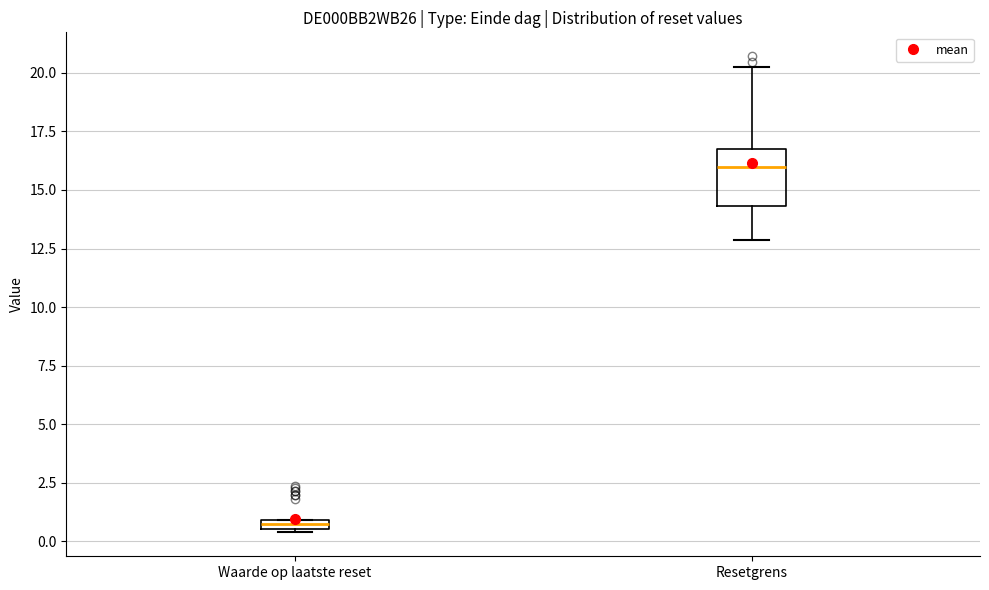

Where does the lower whisker of the box for Resetgrens end on the y-axis? The values are not printed on the chart, so give them approximately, as read against the axis.

13.0